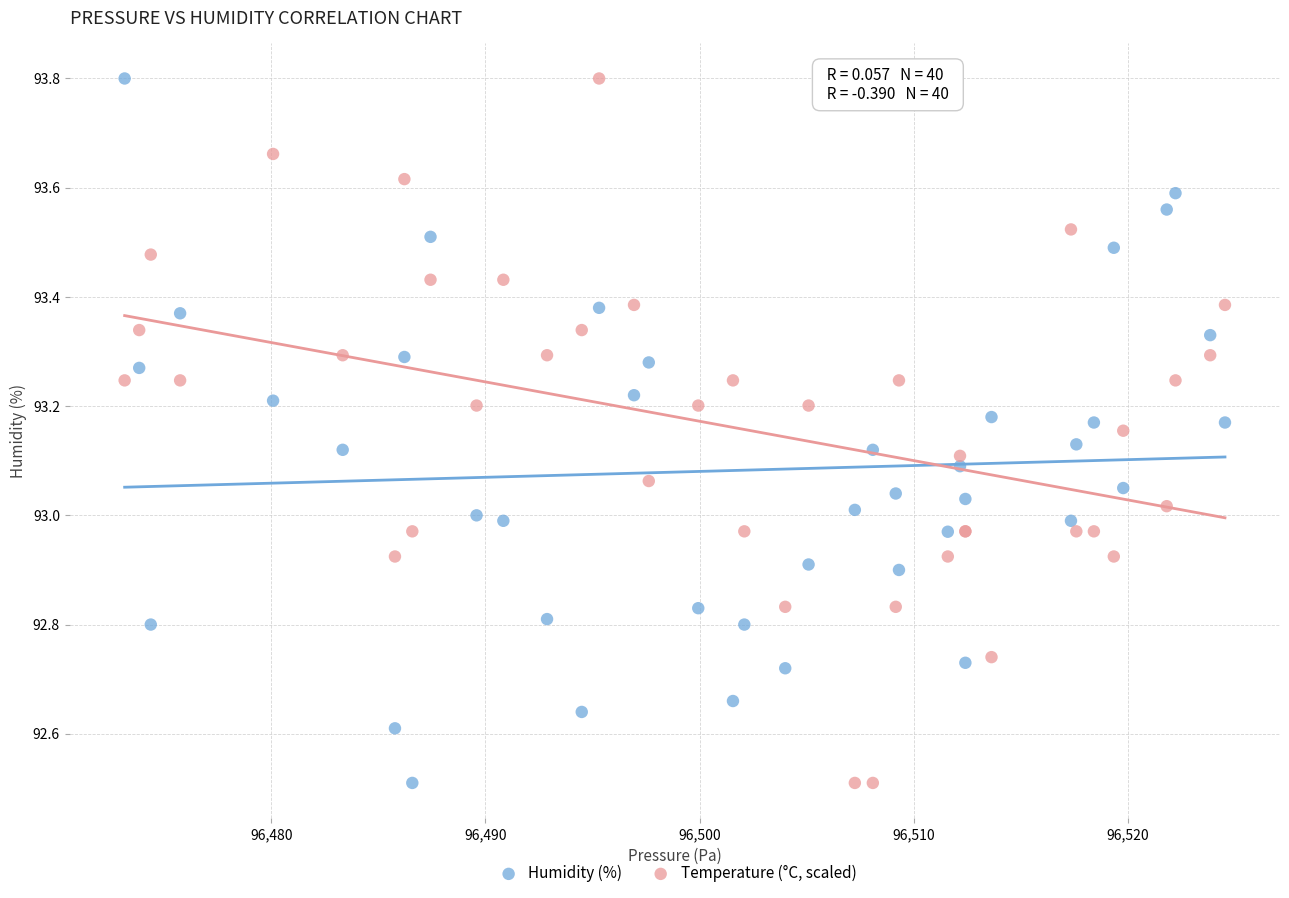

What is the X range (max minus min) for the scatter plot?

51.4